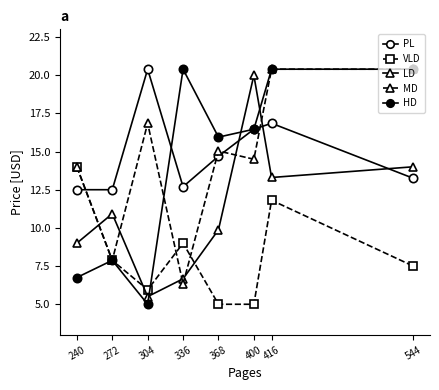

Count the number of categories in the chart.

8